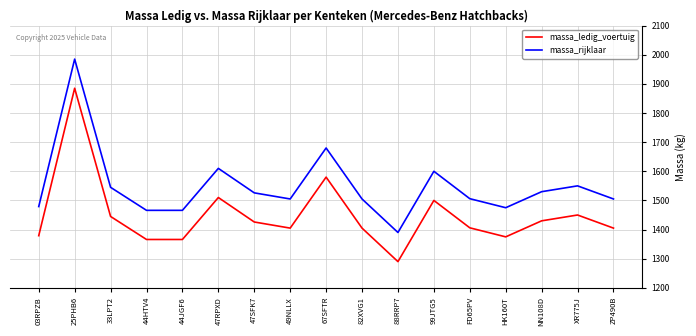

List the series in order of their overall mean, lowest first.

massa_ledig_voertuig, massa_rijklaar